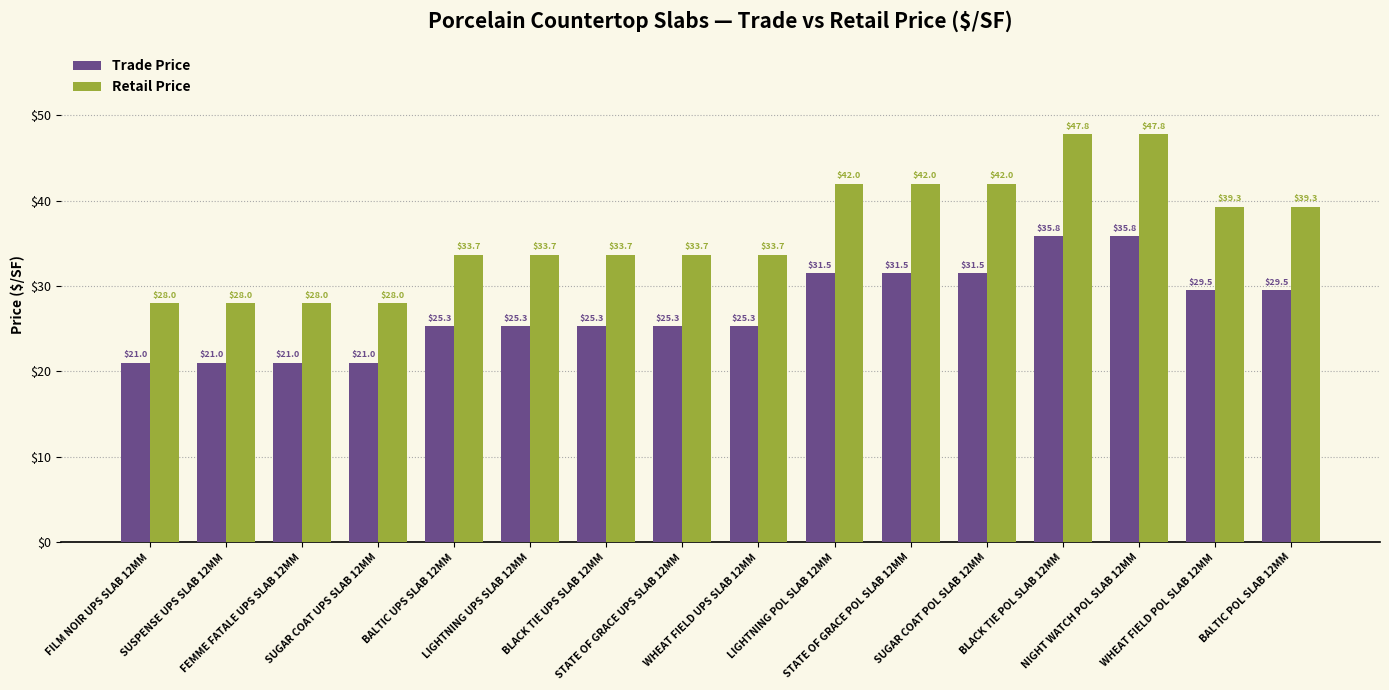

What is the lowest value of the Trade Price series?

21.0